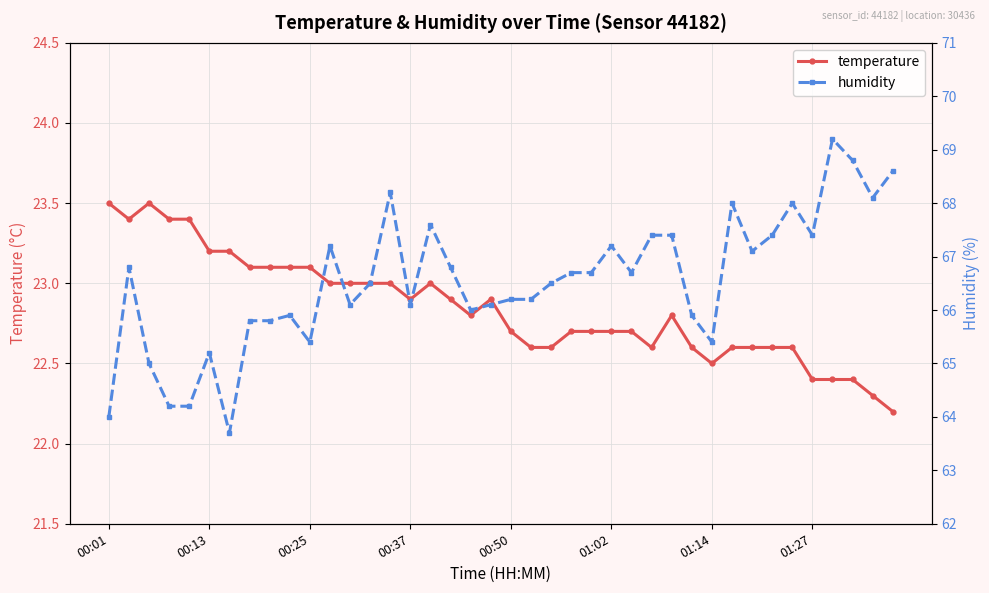

True or false: temperature has more than 0 interior local peaks.

True